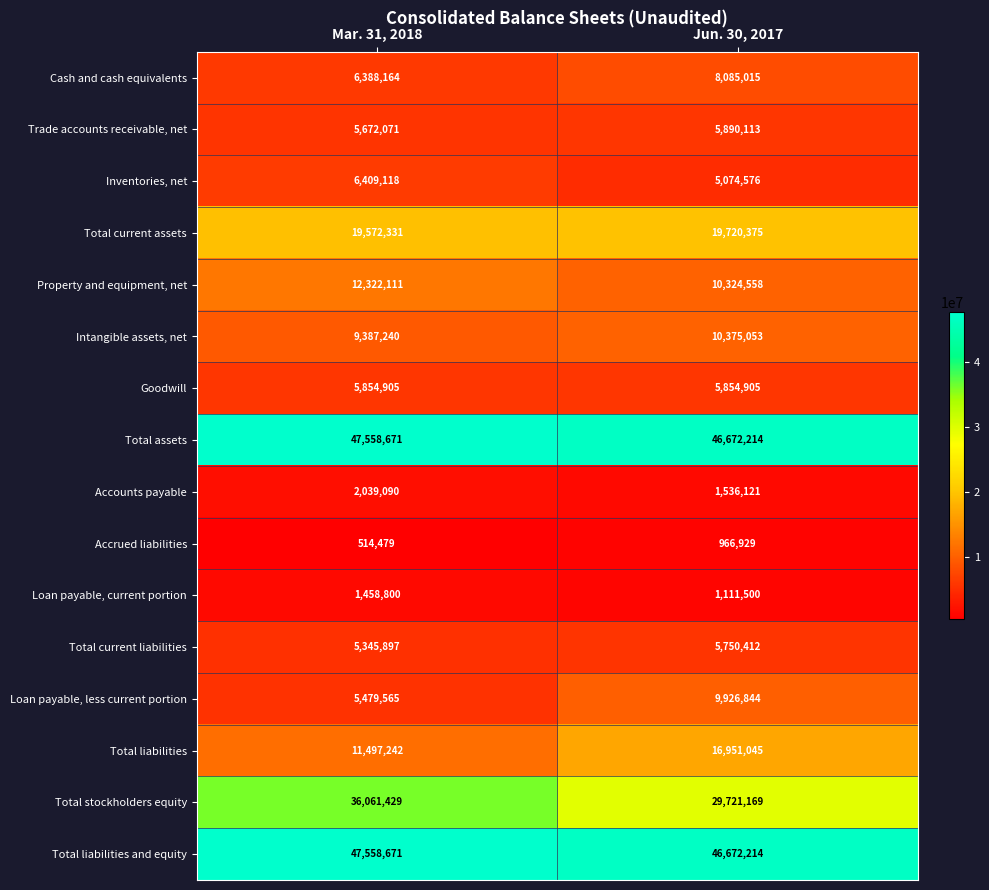

List the labels in order of Accounts payable value, smallest first.

Jun. 30, 2017, Mar. 31, 2018